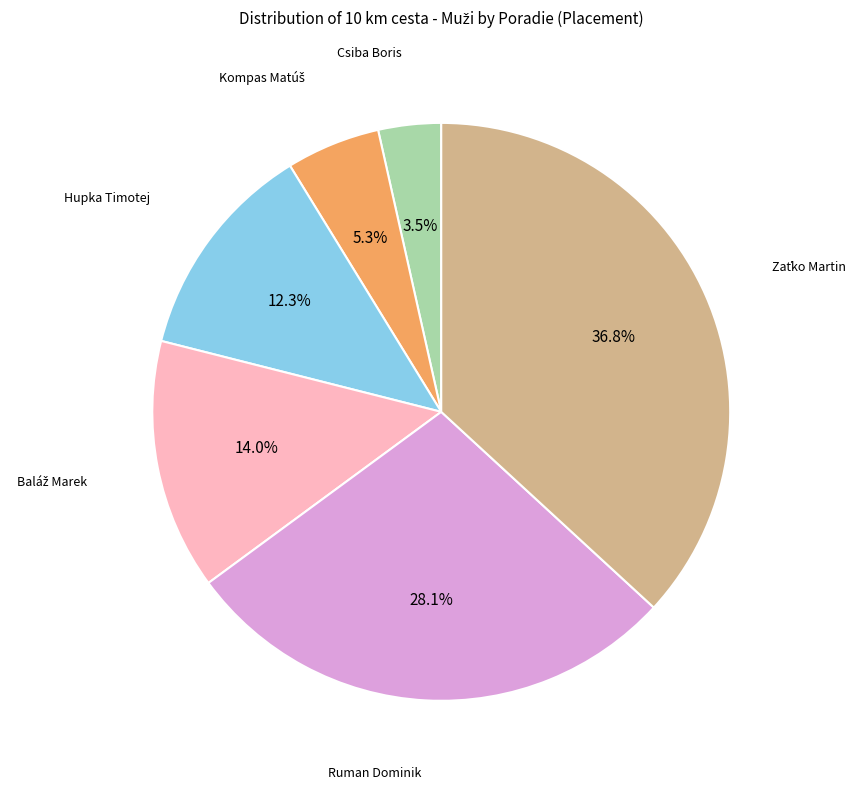

Which has a higher value, Hupka Timotej or Csiba Boris?

Hupka Timotej